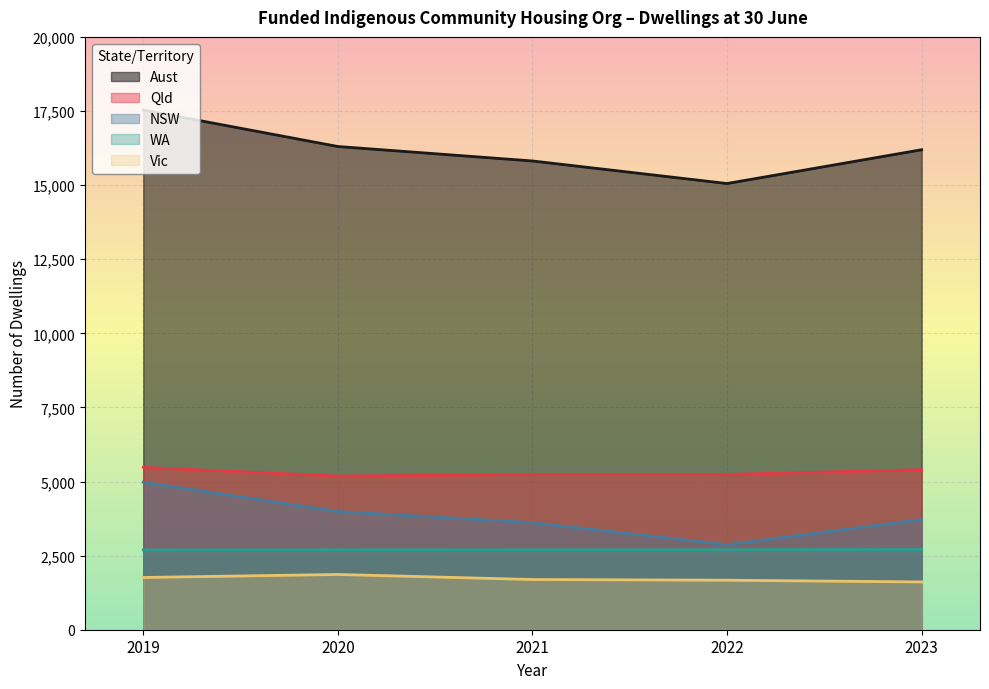

At how many categories does at least one series exceed 7283?

5